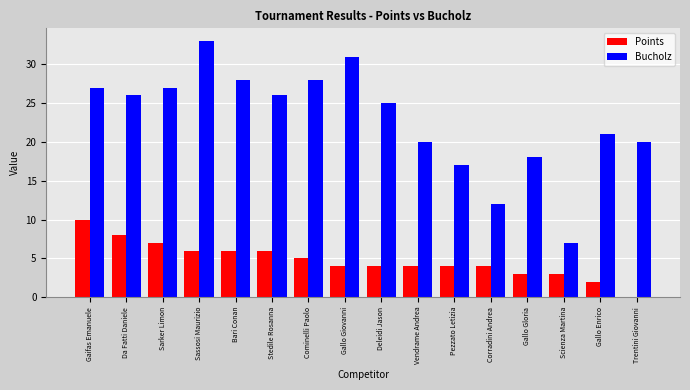

What is the approximate value of Points at Sassosi Maurizio?

6